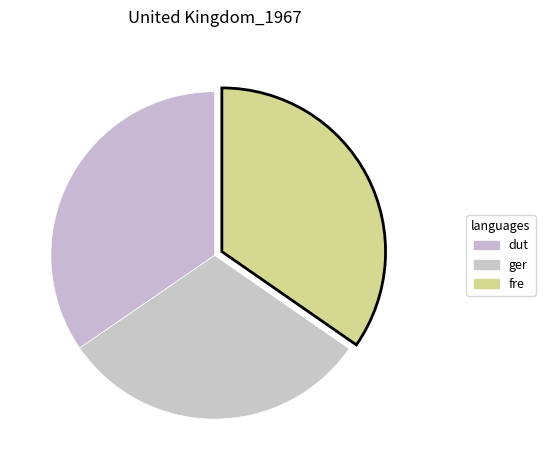

Count the number of slices in the pie.

3